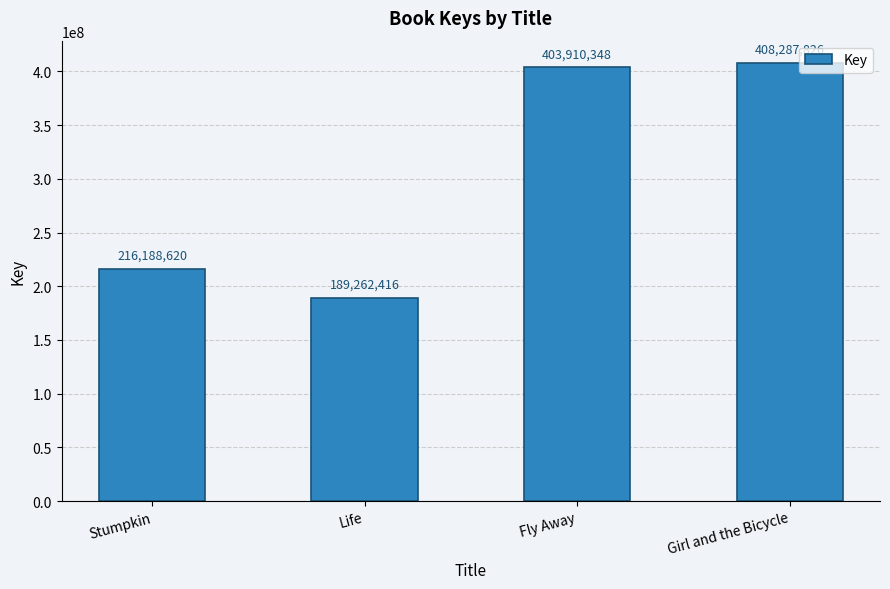

Reading left to right, transcribe all the data shown in this chart.

Stumpkin=216188620	Life=189262416	Fly Away=403910348	Girl and the Bicycle=408287826